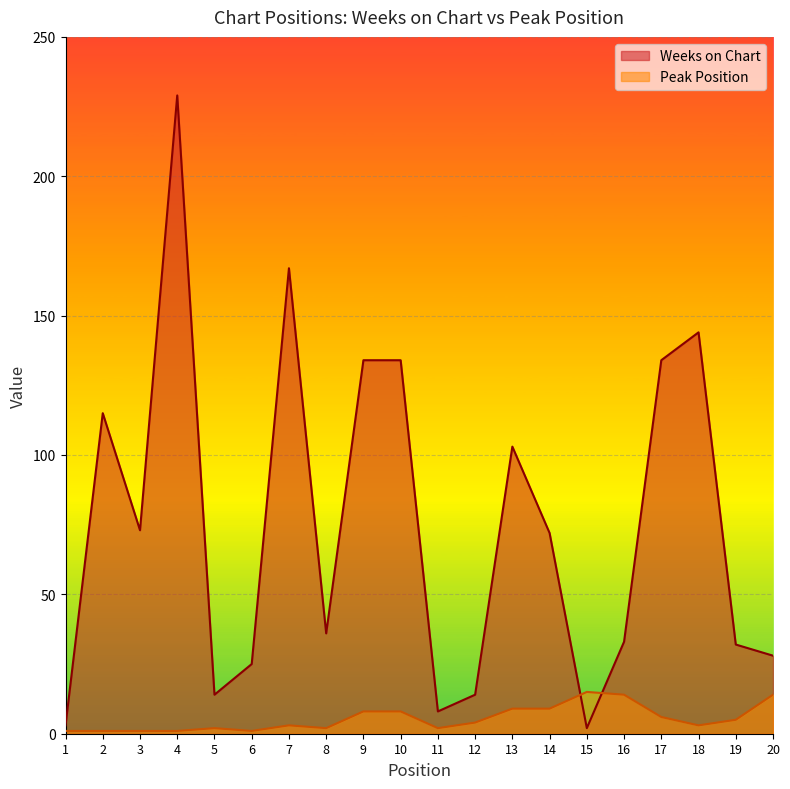

At which category does Weeks on Chart reach its first local peak?

2